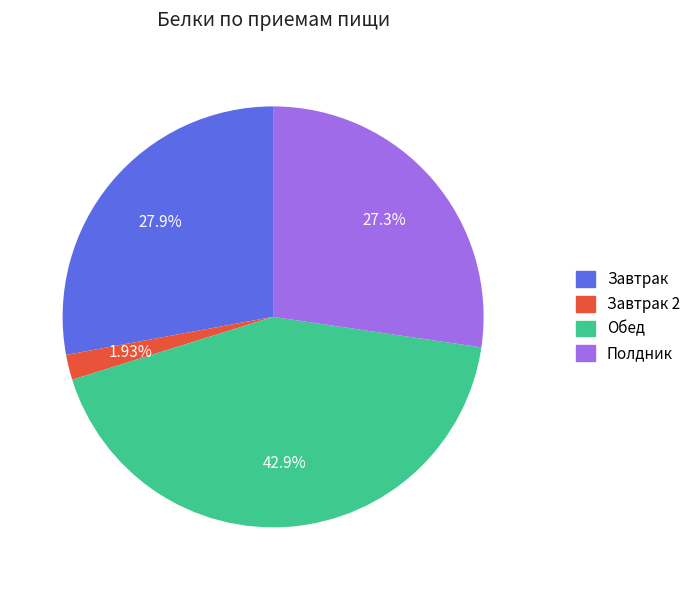

To the nearest percent, what percentage of the pie is Завтрак?

28%